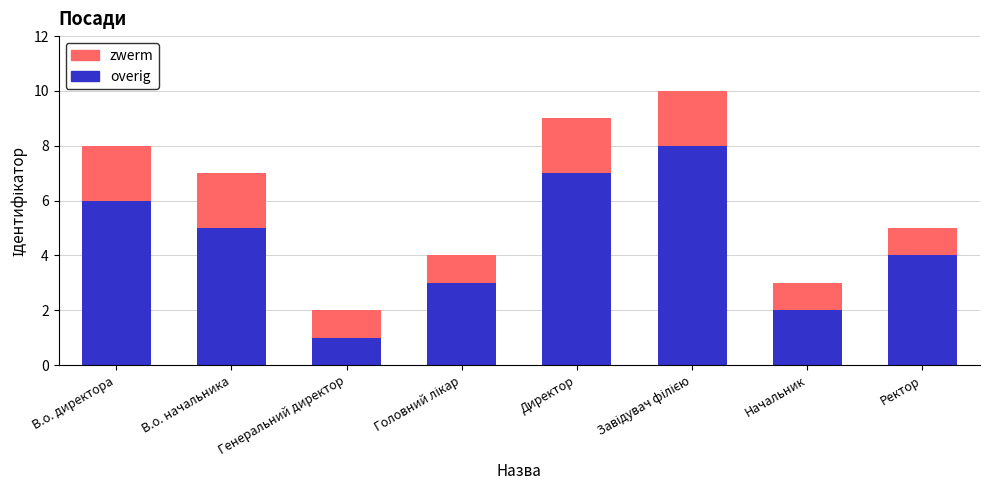

Count the number of categories in the chart.

8